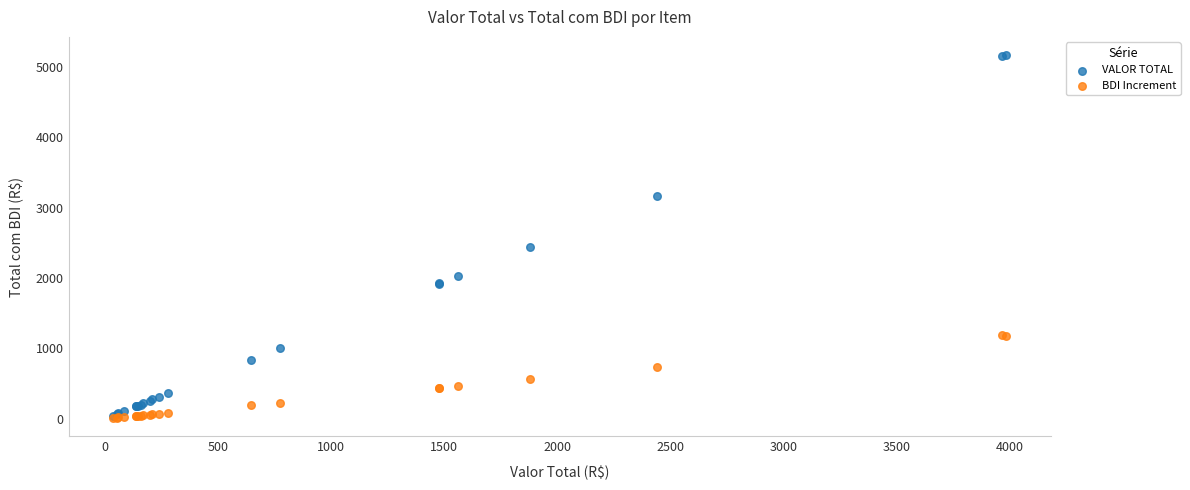

Which series contains the highest Y value?

VALOR TOTAL